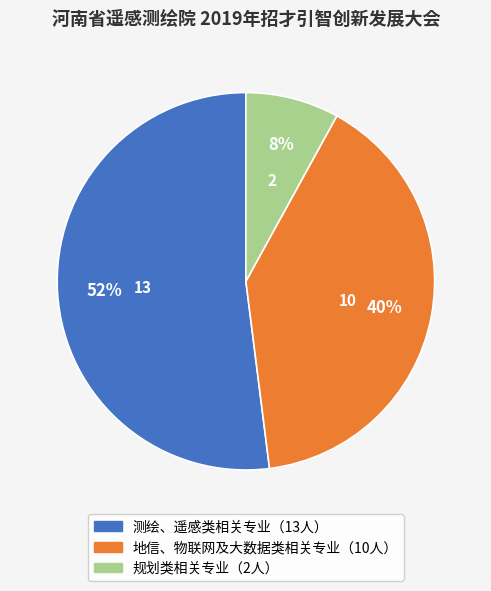

Does any single category account for the majority?

Yes